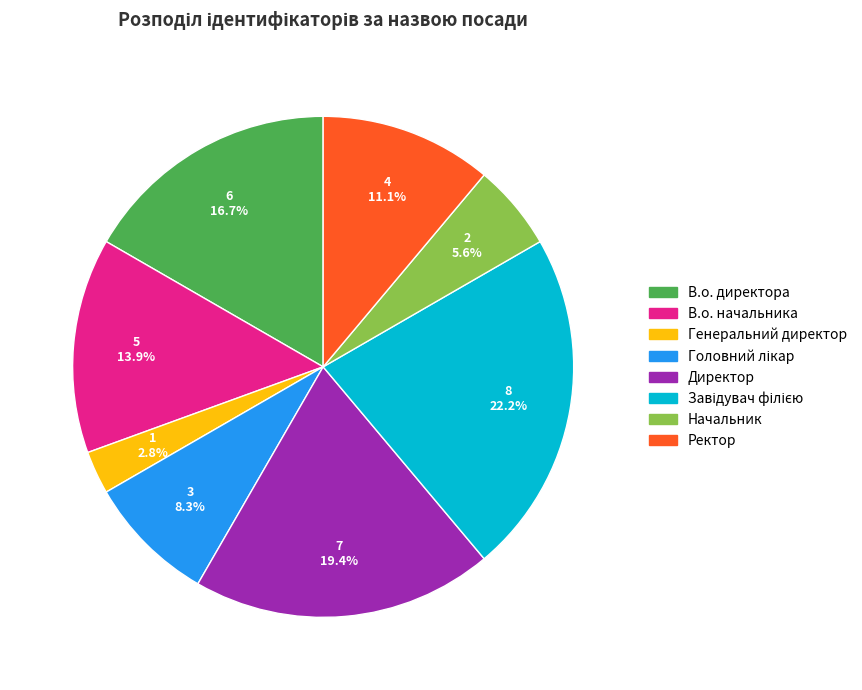

Which has a higher value, Генеральний директор or Ректор?

Ректор